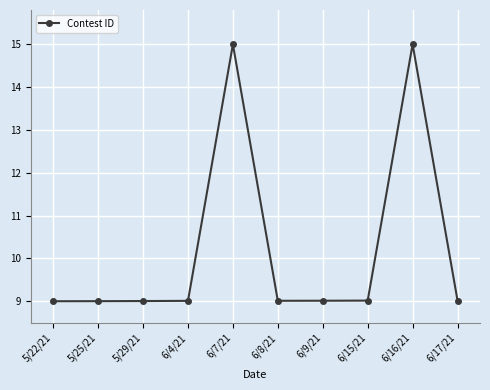

Does the chart display data point markers on the line(s)?

Yes